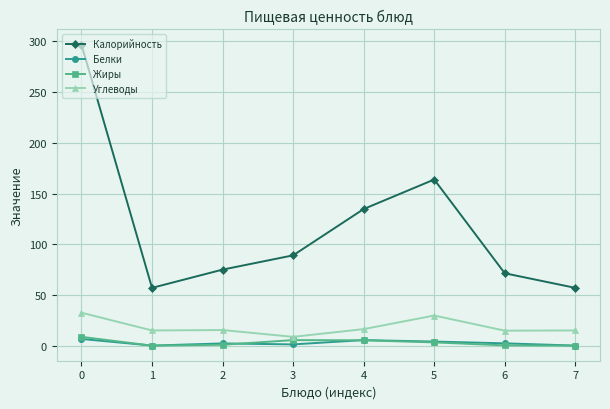

Is the value of Углеводы at 4 greater than the value of Жиры at 5?

Yes